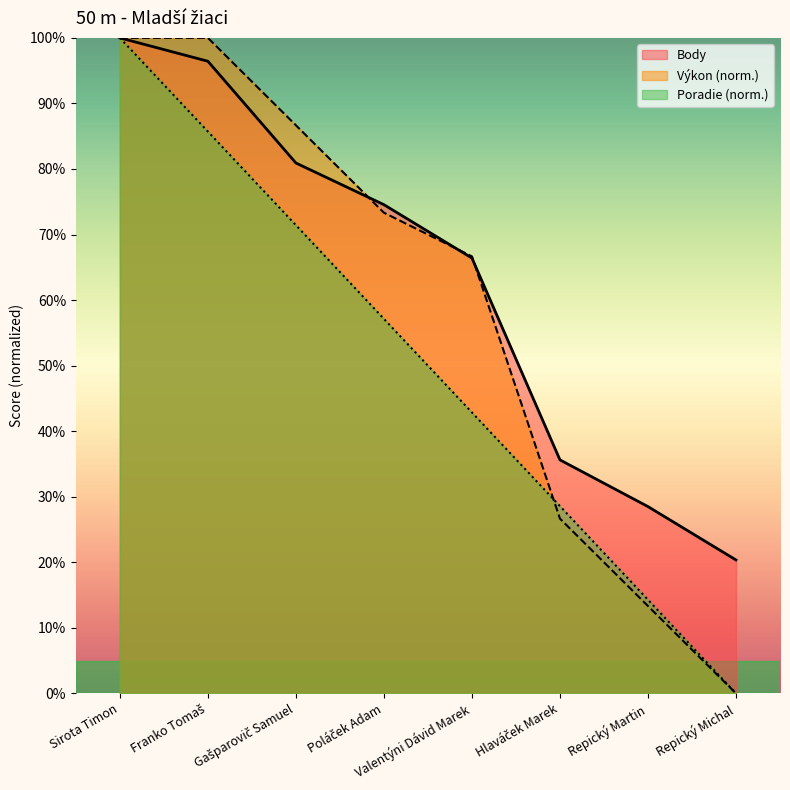

Reading left to right, transcribe all the data shown in this chart.

Body: Sirota Timon=100.0	Franko Tomaš=96.4	Gašparovič Samuel=80.9	Poláček Adam=74.6	Valentýni Dávid Marek=66.4	Hlaváček Marek=35.6	Repický Martin=28.5	Repický Michal=20.4
Výkon: Sirota Timon=100.0	Franko Tomaš=100.0	Gašparovič Samuel=86.7	Poláček Adam=73.3	Valentýni Dávid Marek=66.7	Hlaváček Marek=26.7	Repický Martin=13.3	Repický Michal=0.0
Poradie: Sirota Timon=100.0	Franko Tomaš=85.7	Gašparovič Samuel=71.4	Poláček Adam=57.1	Valentýni Dávid Marek=42.9	Hlaváček Marek=28.6	Repický Martin=14.3	Repický Michal=0.0